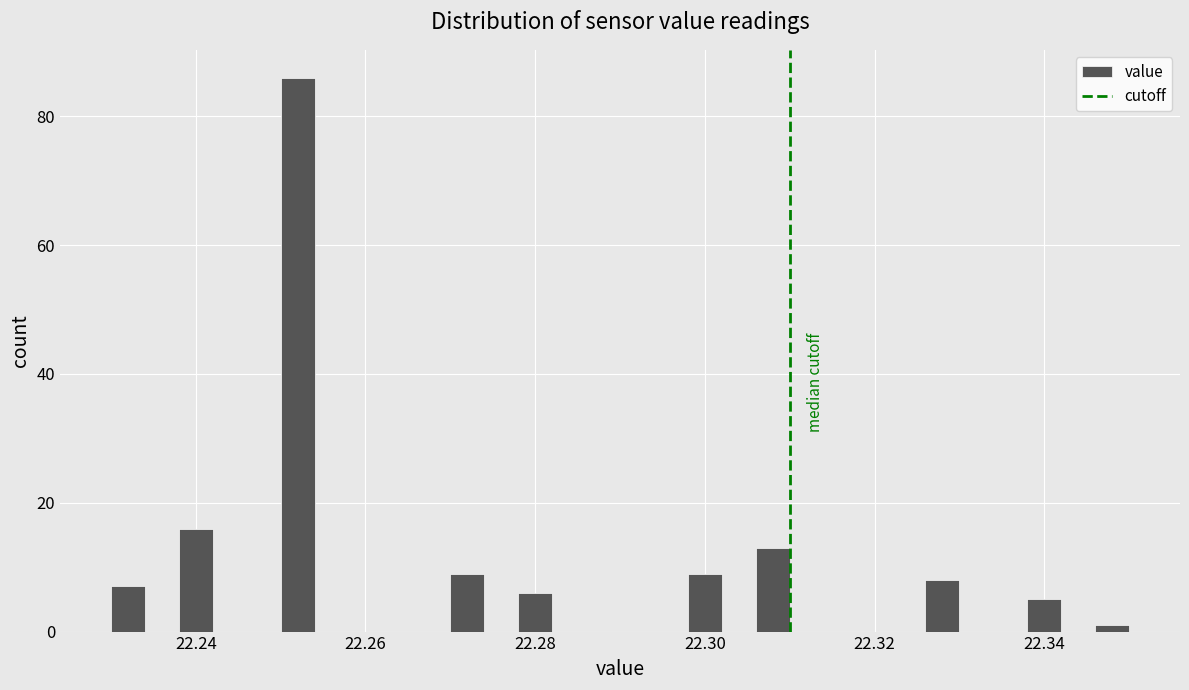

Around what value on the x-axis is the tallest bar? Give the approximate position of its centre, as read against the axis.

22.252